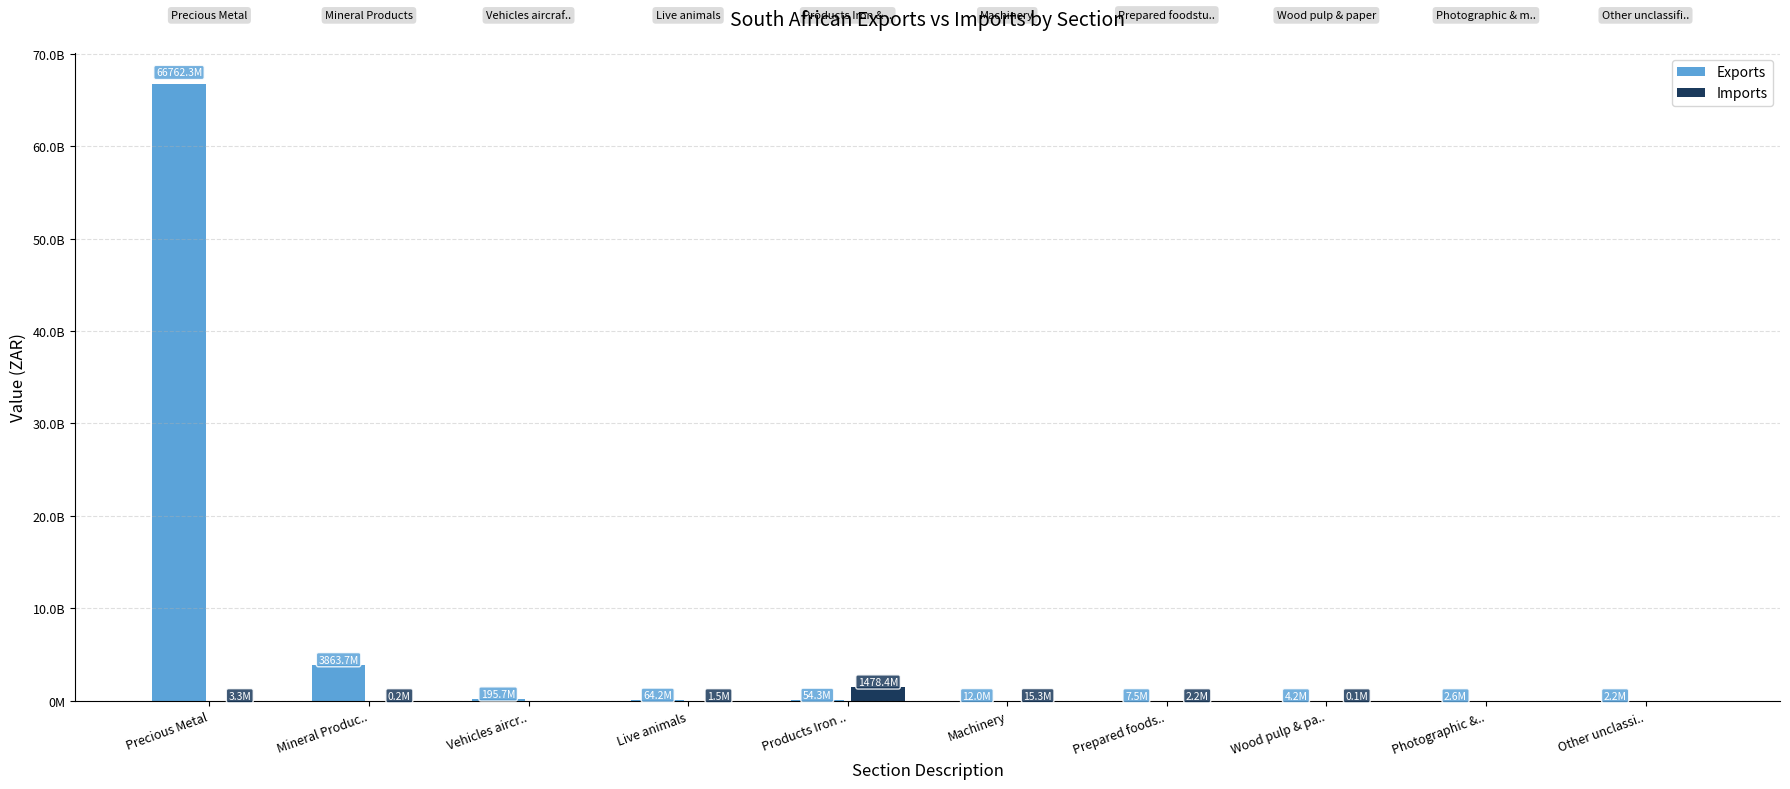

Does the chart contain stacked bars?

No